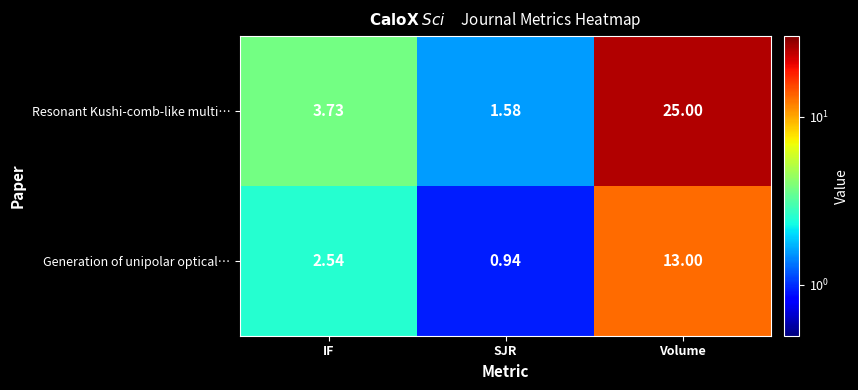

Which series changed the most between IF and SJR?

Resonant Kushi-comb-like multi…